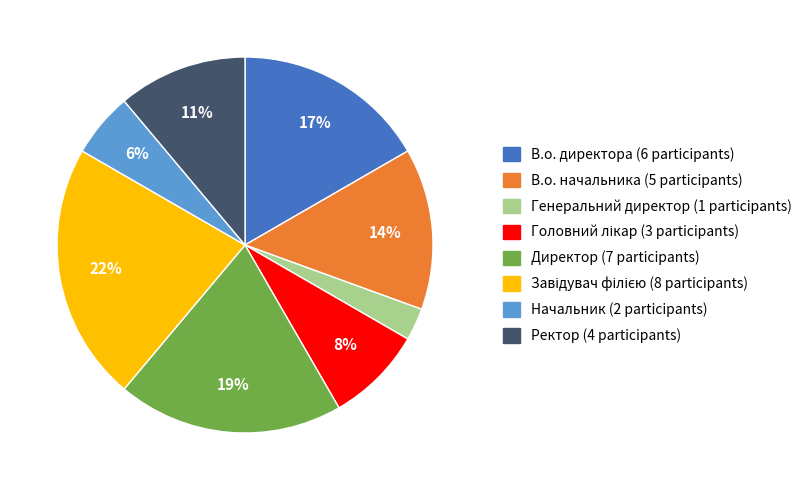

Is there any slice that represents more than half of the pie?

No